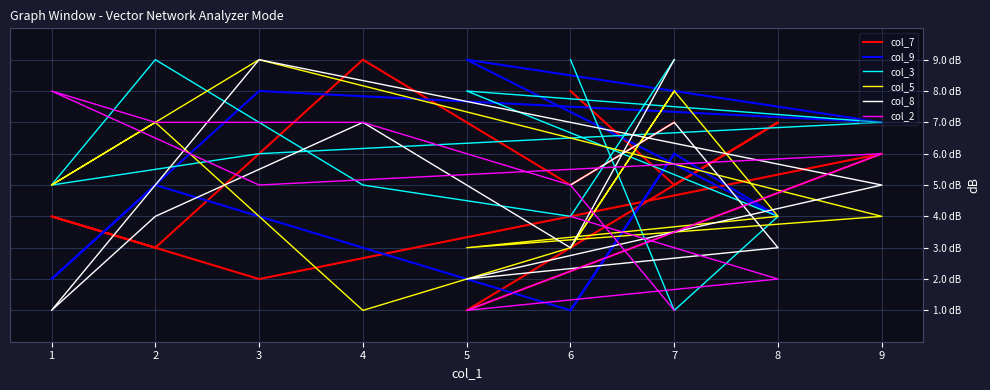

Reading right to left, extract all data points from this chart.

col_7: 7	5	9	3	4	2	6	1	7	5	8
col_9: 6	1	3	5	2	8	7	9	4	6	1
col_3: 9	4	5	9	5	6	7	8	4	1	9
col_5: 8	3	1	7	5	9	4	3	4	8	3
col_8: 9	3	7	4	1	9	5	2	3	7	5
col_2: 1	5	7	7	8	5	6	1	2	3	4